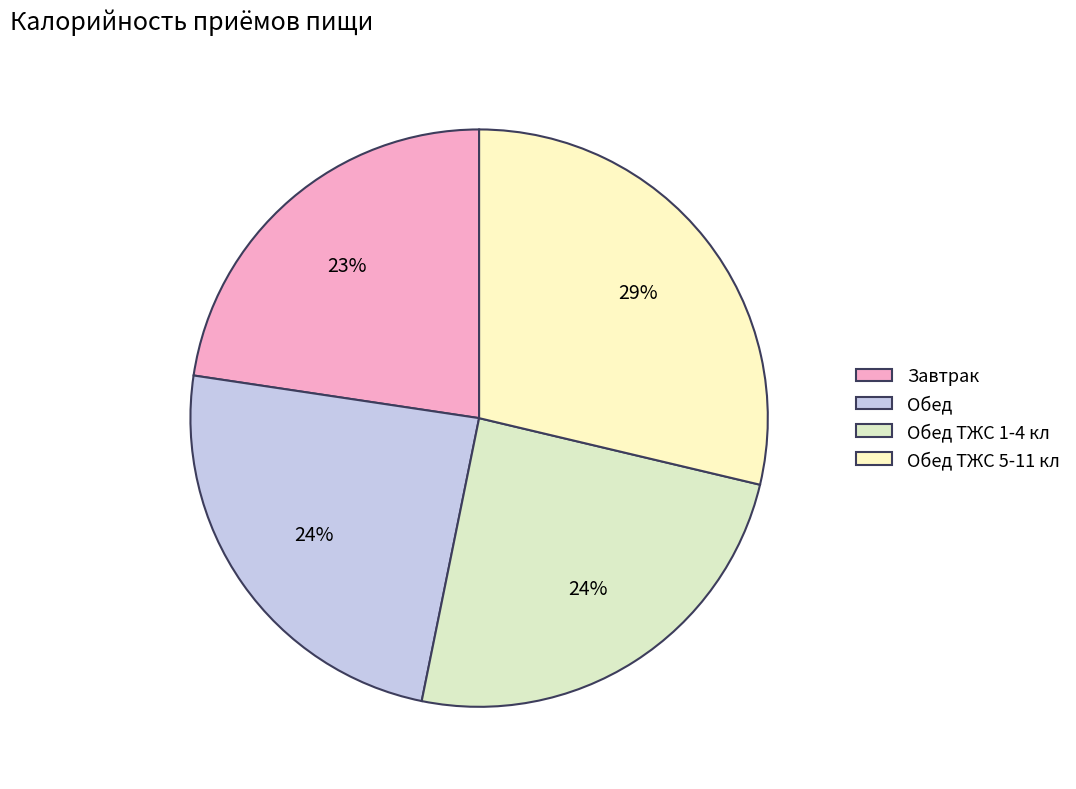

What is the largest slice in the pie chart?

Обед ТЖС 5-11 кл